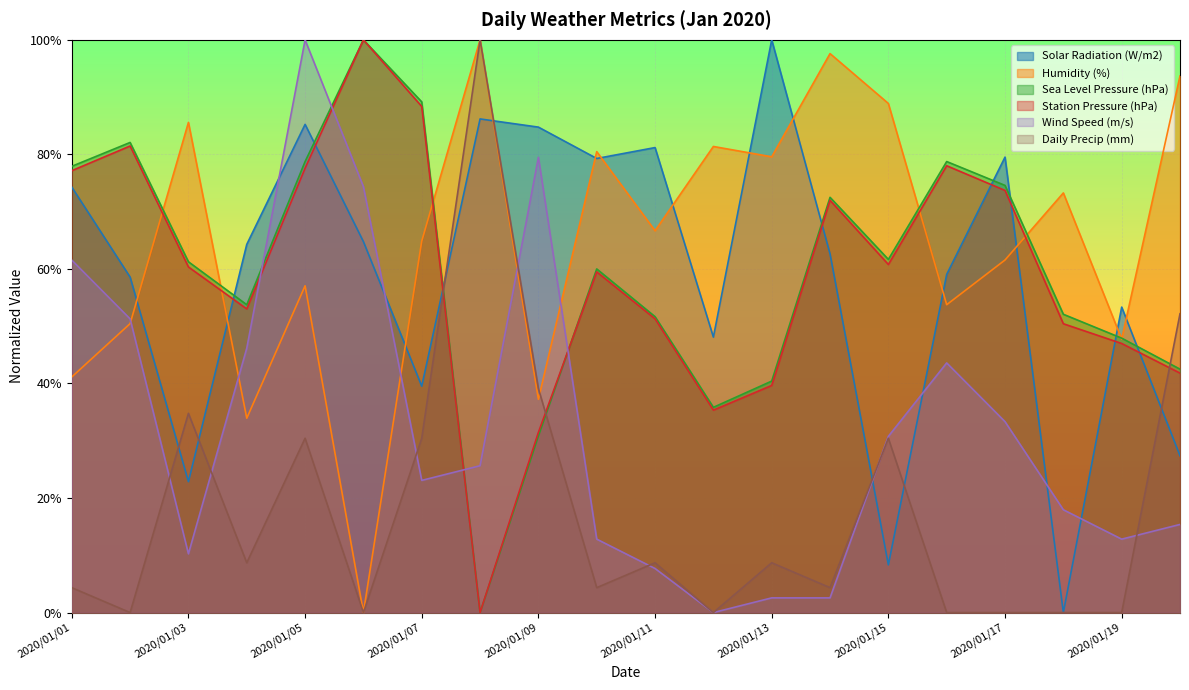

Reading left to right, transcribe all the data shown in this chart.

Solar Radiation (W/m2): 0.7	0.6	0.2	0.6	0.9	0.6	0.4	0.9	0.8	0.8	0.8	0.5	1.0	0.6	0.1	0.6	0.8	0.0	0.5	0.3
Humidity (%): 0.4	0.5	0.9	0.3	0.6	0.0	0.6	1.0	0.4	0.8	0.7	0.8	0.8	1.0	0.9	0.5	0.6	0.7	0.5	0.9
Sea Level Pressure (hPa): 0.8	0.8	0.6	0.5	0.8	1.0	0.9	0.0	0.3	0.6	0.5	0.4	0.4	0.7	0.6	0.8	0.7	0.5	0.5	0.4
Station Pressure (hPa): 0.8	0.8	0.6	0.5	0.8	1.0	0.9	0.0	0.3	0.6	0.5	0.4	0.4	0.7	0.6	0.8	0.7	0.5	0.5	0.4
Wind Speed (m/s): 0.6	0.5	0.1	0.5	1.0	0.7	0.2	0.3	0.8	0.1	0.1	0.0	0.0	0.0	0.3	0.4	0.3	0.2	0.1	0.2
Daily Precip (mm): 0.0	0.0	0.3	0.1	0.3	0.0	0.3	1.0	0.4	0.0	0.1	0.0	0.1	0.0	0.3	0.0	0.0	0.0	0.0	0.5